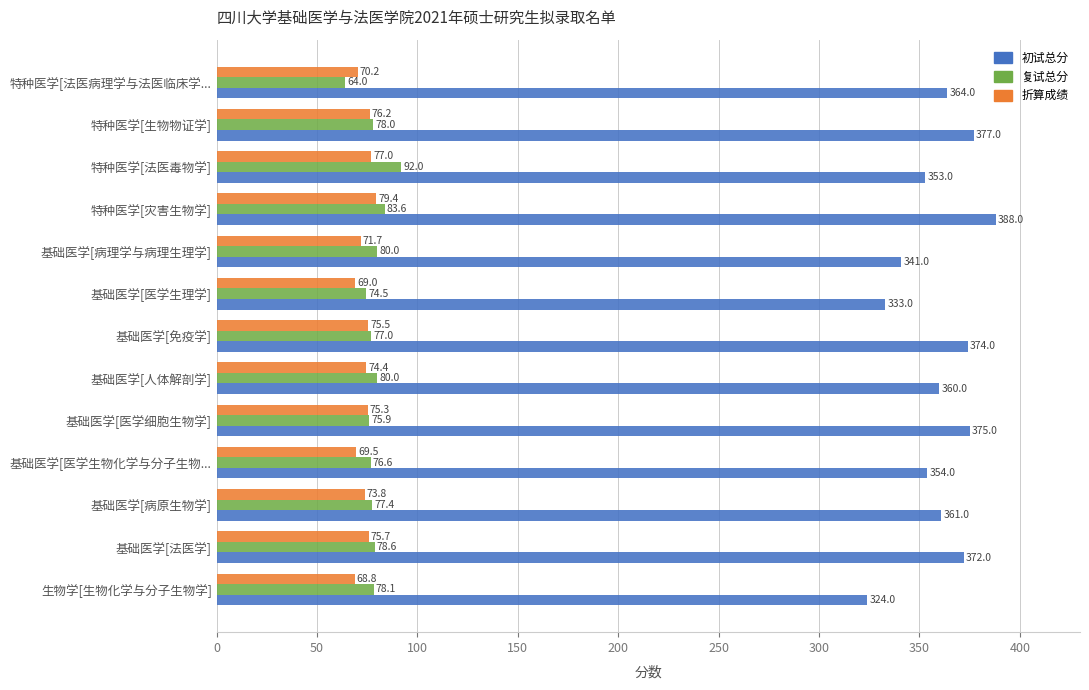

What are all the series names shown in the legend?

初试总分, 复试总分, 折算成绩